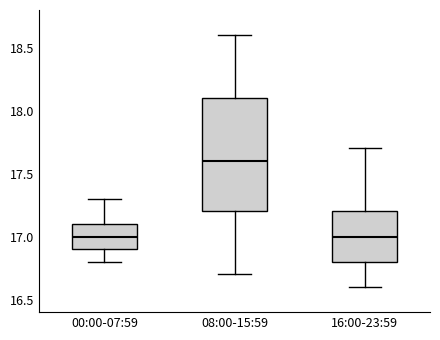

Reading left to right, transcribe this box plot: for each box, give where its median line is, the range the box spans, and where its two whiskers end, as read against the y-axis. The values are not printed on the chart, so give them approximately, as read against the axis.

00:00-07:59: median 17.0, box 16.9 to 17.1, whiskers 16.8 to 17.3
08:00-15:59: median 17.6, box 17.2 to 18.1, whiskers 16.7 to 18.6
16:00-23:59: median 17.0, box 16.8 to 17.2, whiskers 16.6 to 17.7